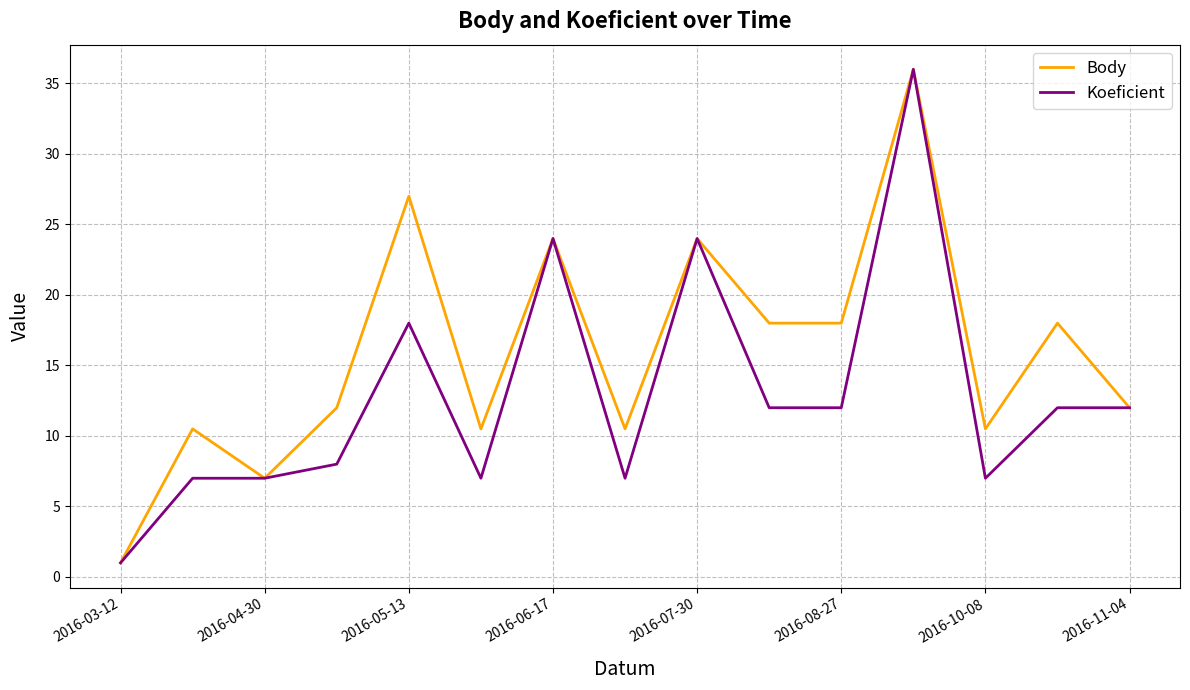

Rank the series by their average value, from highest to lowest.

Body, Koeficient